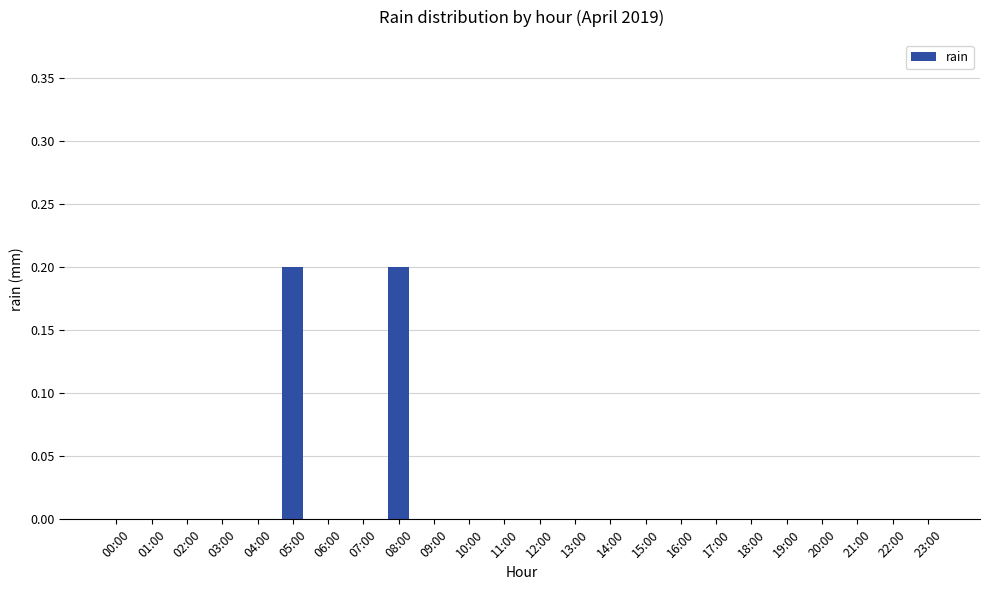

What is the sum of all values?

0.4